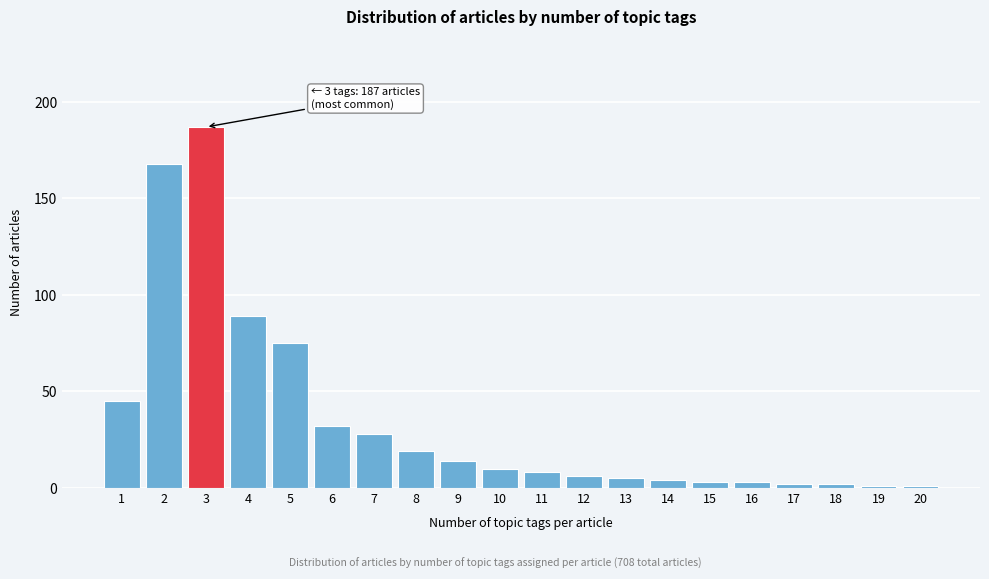

Reading left to right, list all the values displayed in this chart.

45	168	187	89	75	32	28	19	14	10	8	6	5	4	3	3	2	2	1	1